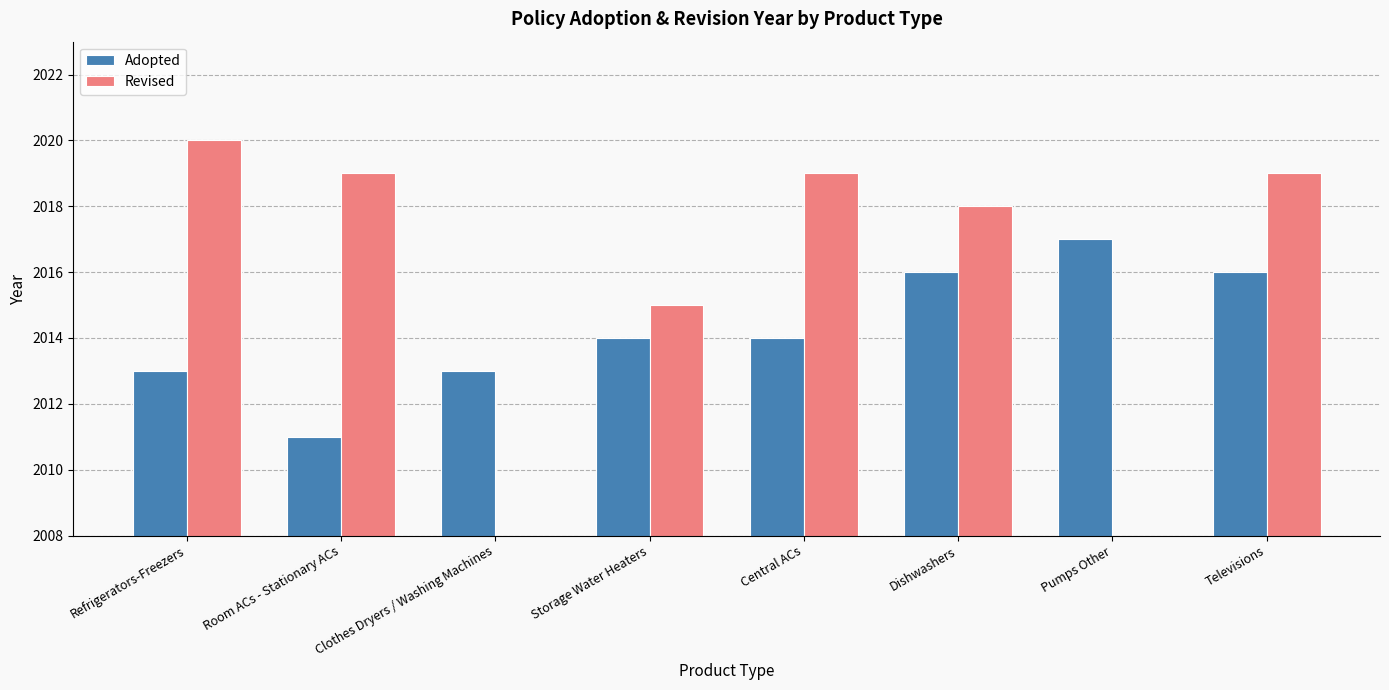

Are the bars horizontal?

No